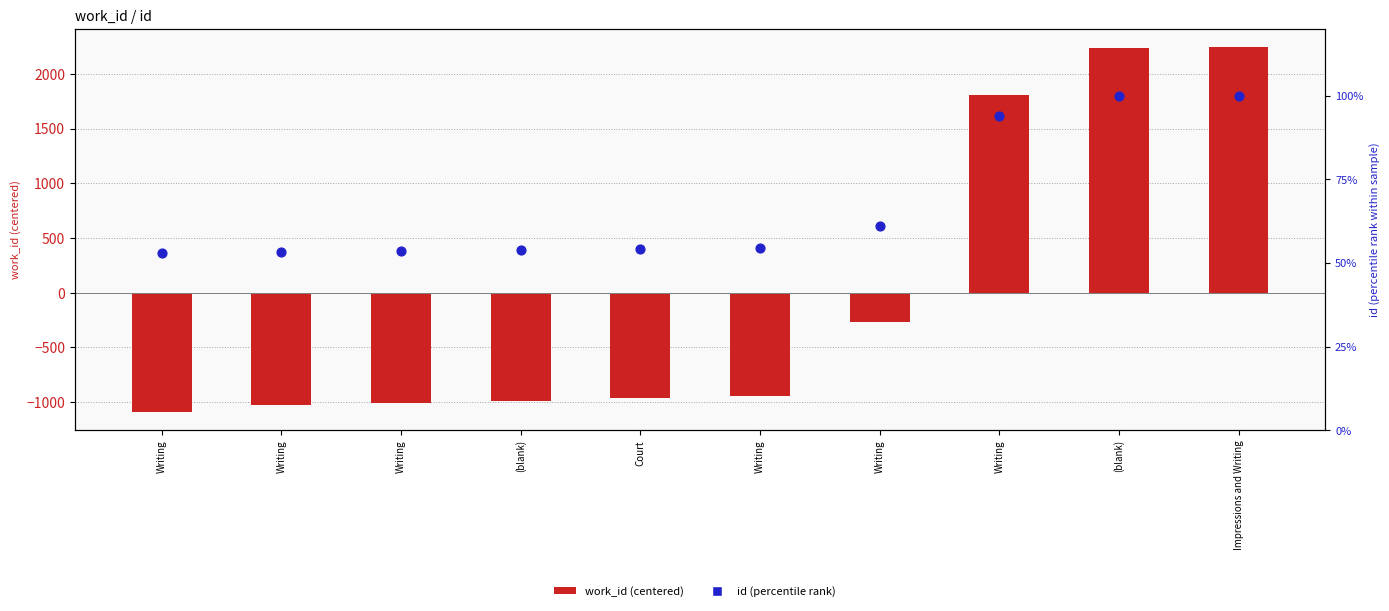

At how many categories does at least one series exceed 1071?

3